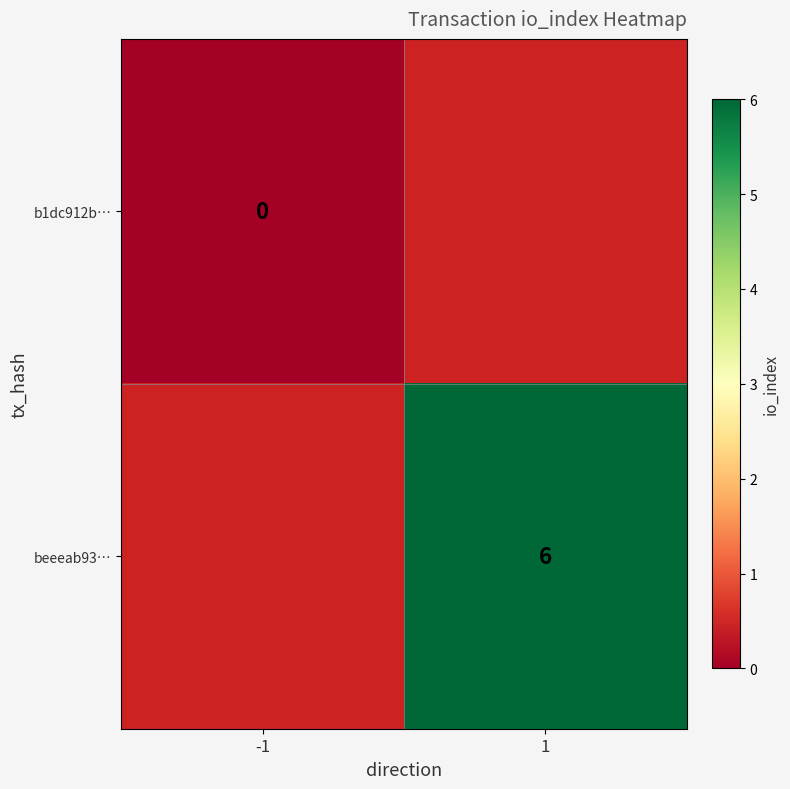

Is the value of b1dc912b… at -1 greater than the value of beeeab93… at 1?

No